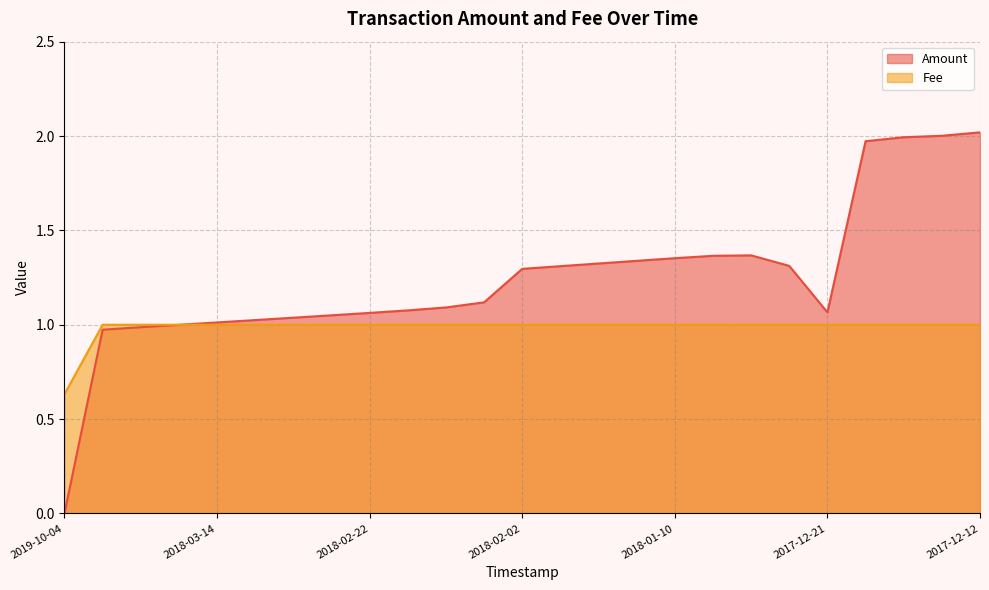

What is the average value of the Fee series?

1.0